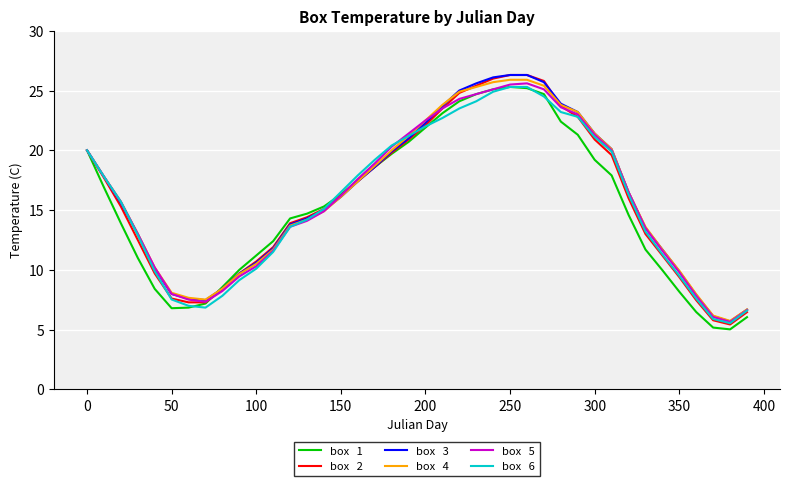

What is the minimum value shown in the chart?

5.0